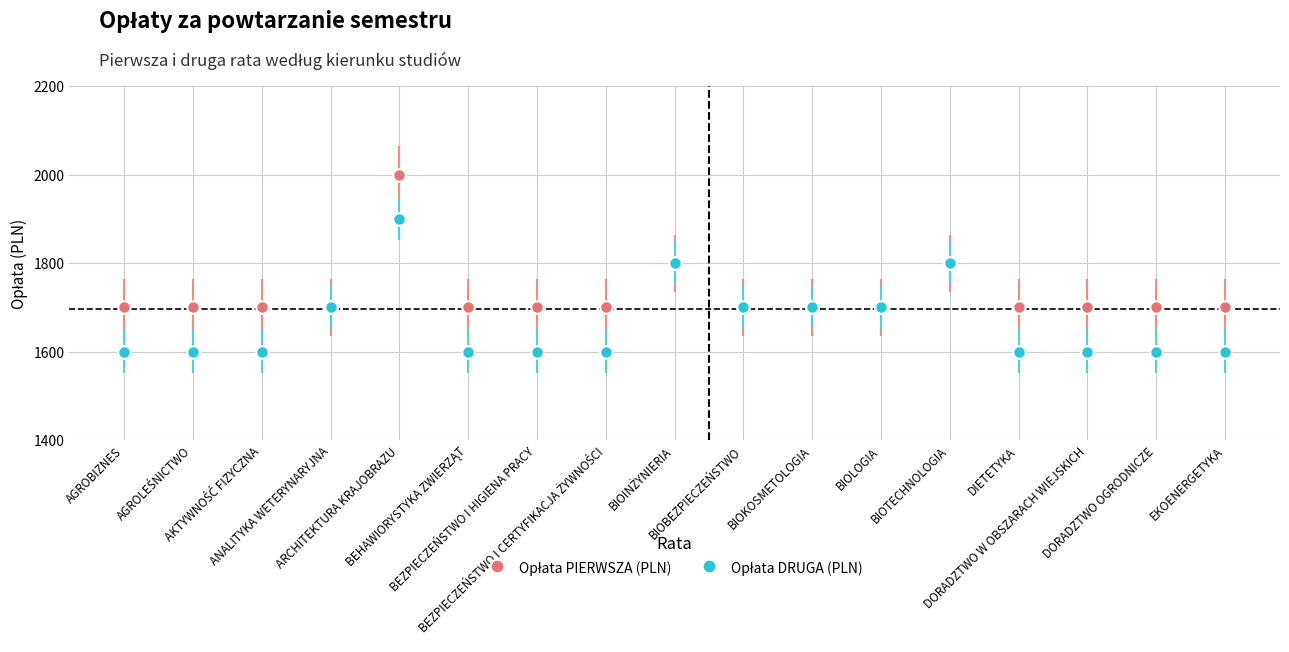

What is the difference between the maximum and minimum values in the Opłata DRUGA (PLN) series?

300